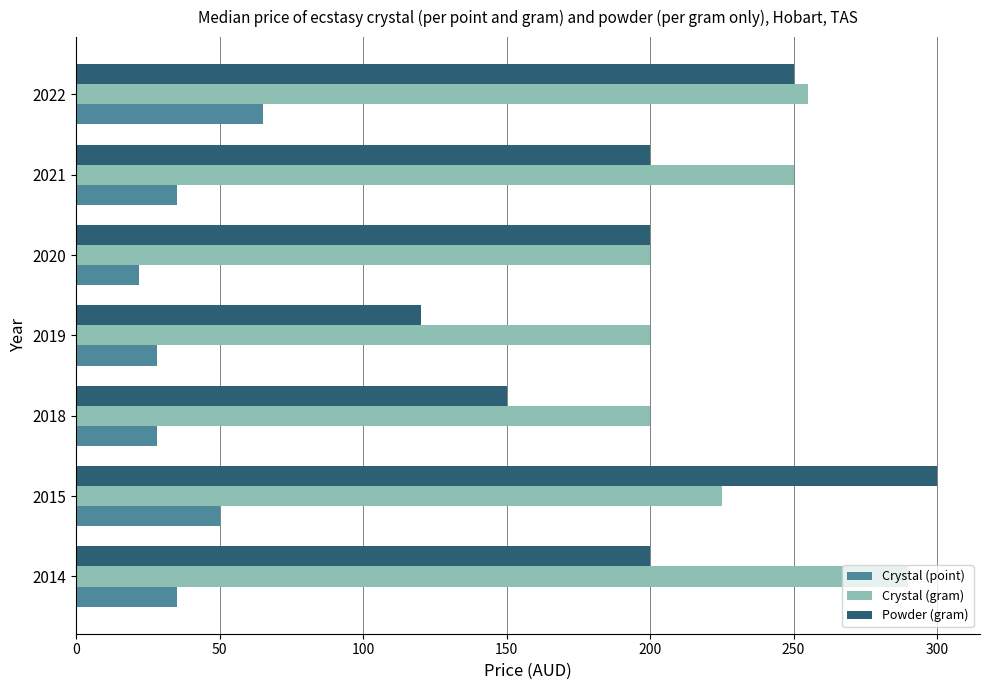

True or false: Powder (gram) has a value of 200 at 2014.

True